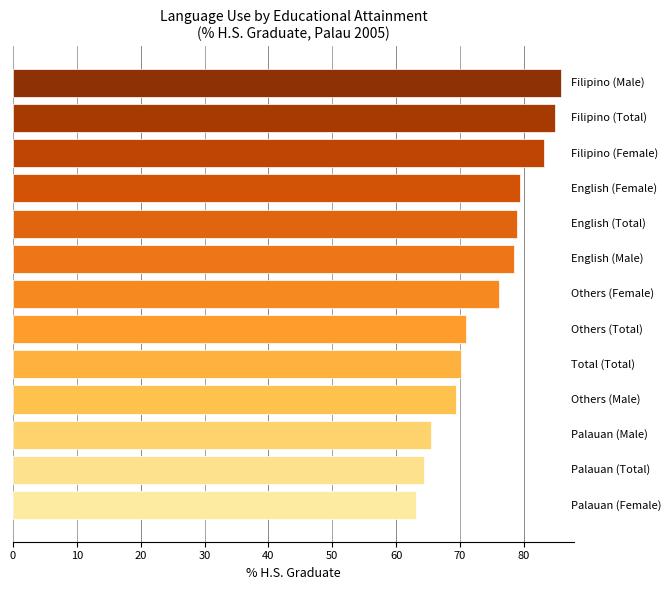

What is the greatest value displayed?

85.8